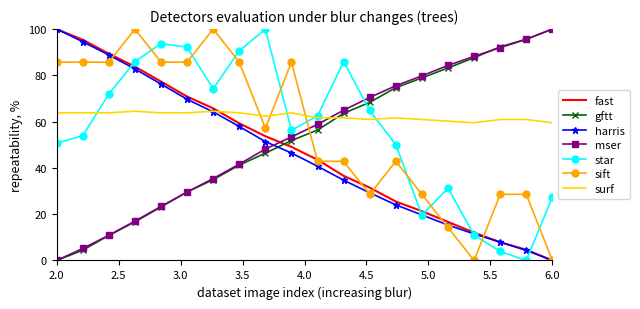

What is the greatest value displayed?

100.0